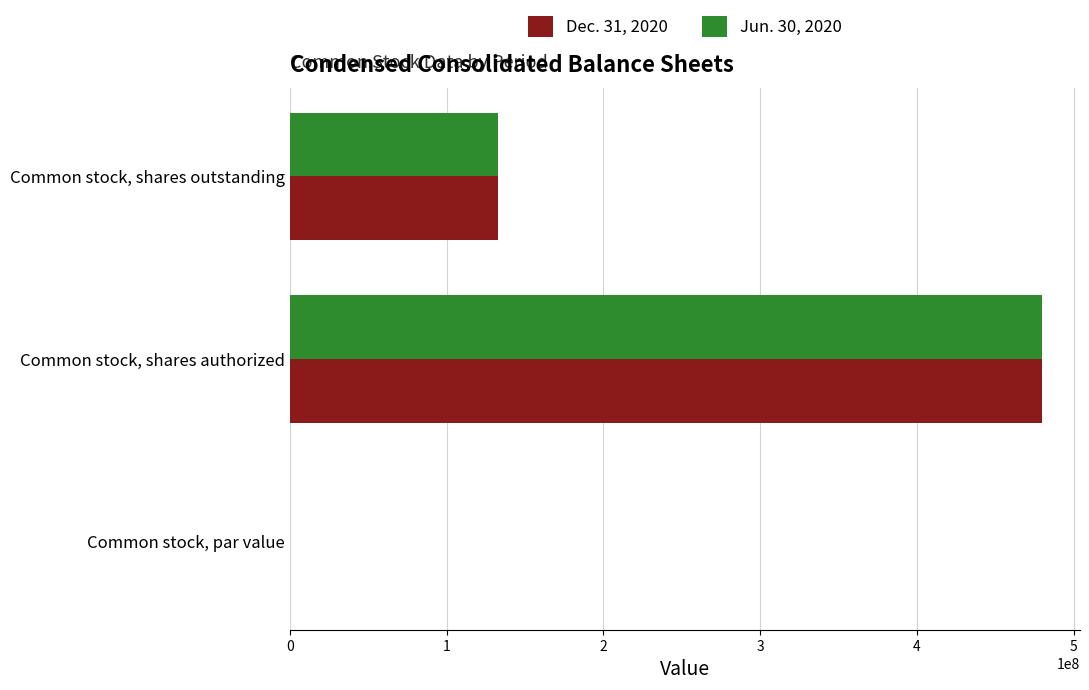

Which series changed the most between Common stock, shares authorized and Common stock, shares outstanding?

Jun. 30, 2020